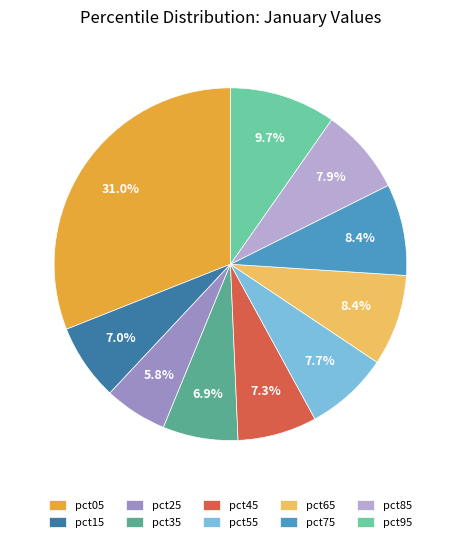

Count the number of slices in the pie.

10